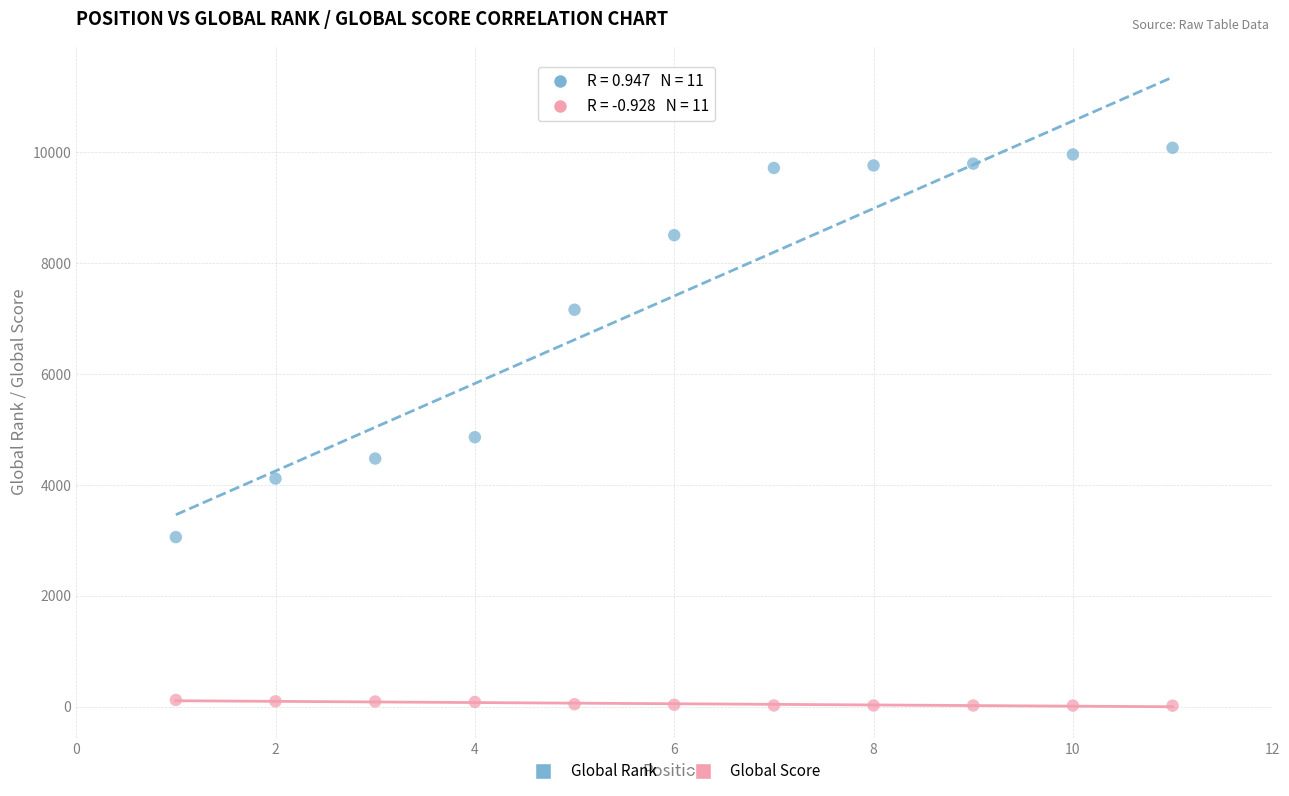

What are all the series names shown in the legend?

Global Rank, Global Score